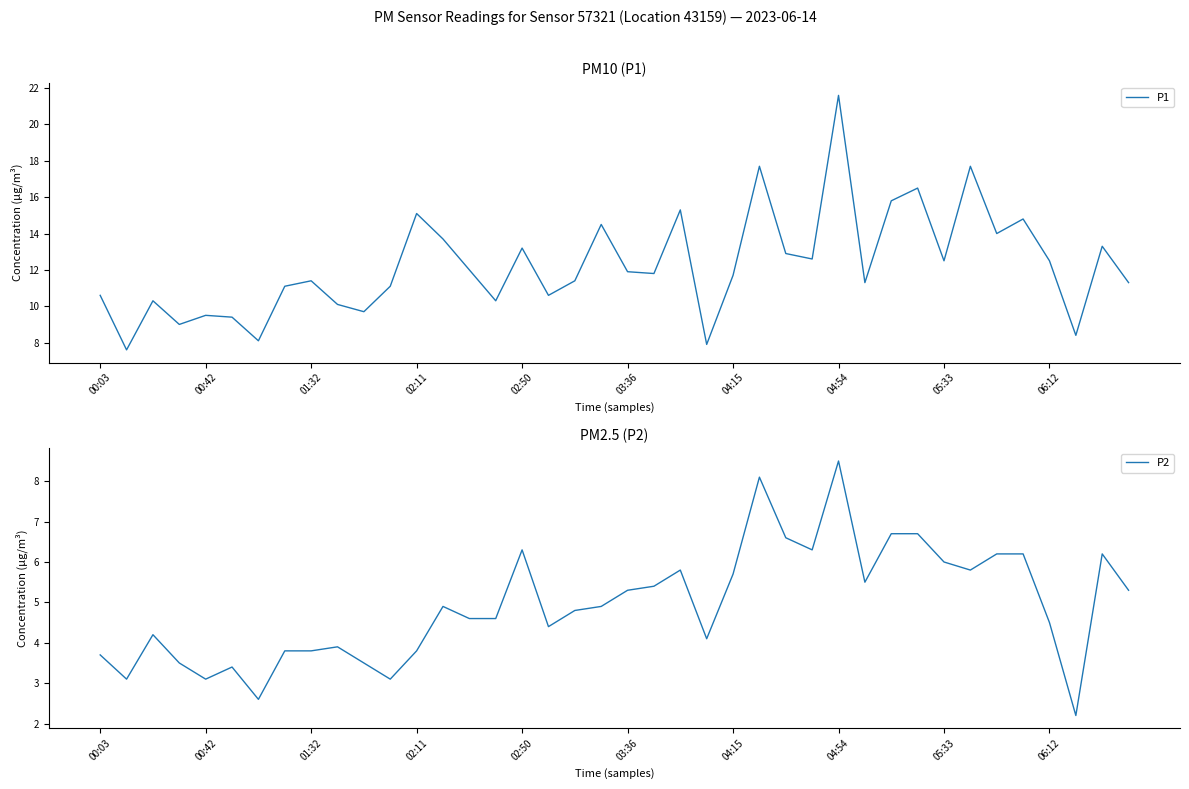

Which category has the highest value in the P1 series?

04:54